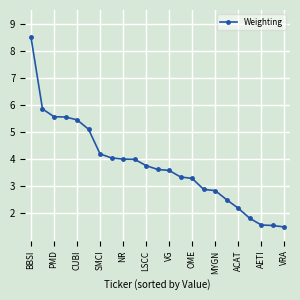

What is the value of the 10th point from the left?

4.0